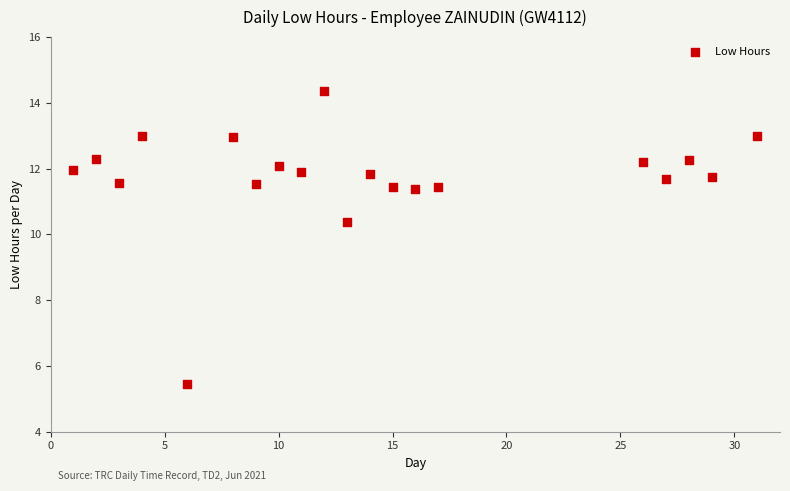

What Y value in the scatter plot is closest to 9?

10.4